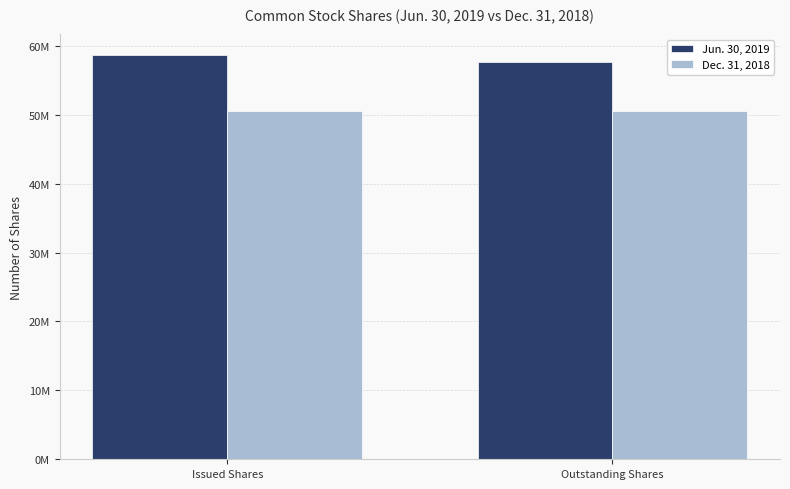

At Outstanding Shares, list the series in order from smallest to largest.

Dec. 31, 2018, Jun. 30, 2019